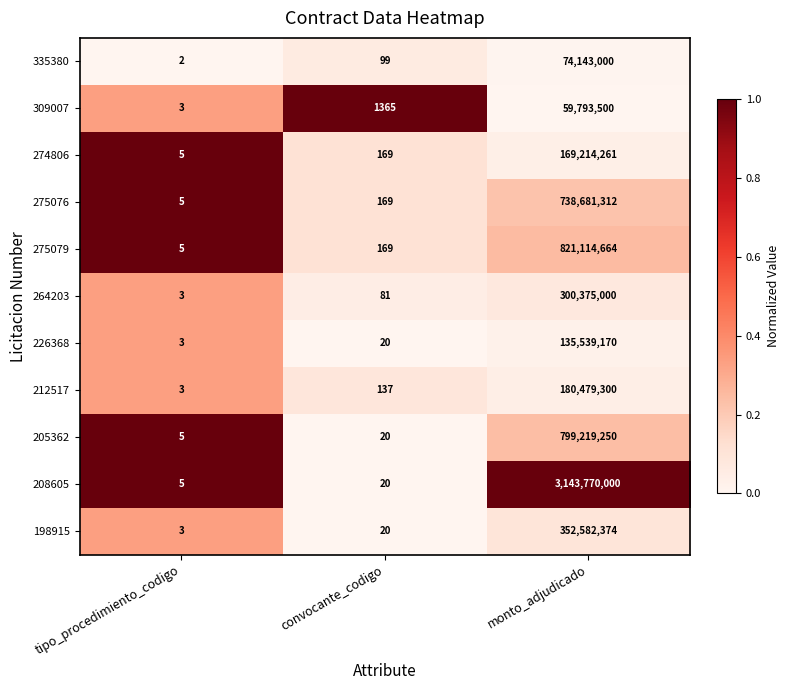

At which category is the sum across all series the highest?

monto_adjudicado